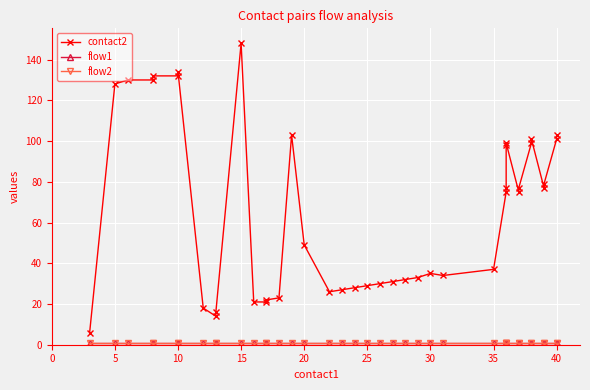

What is the maximum value shown in the chart?

148